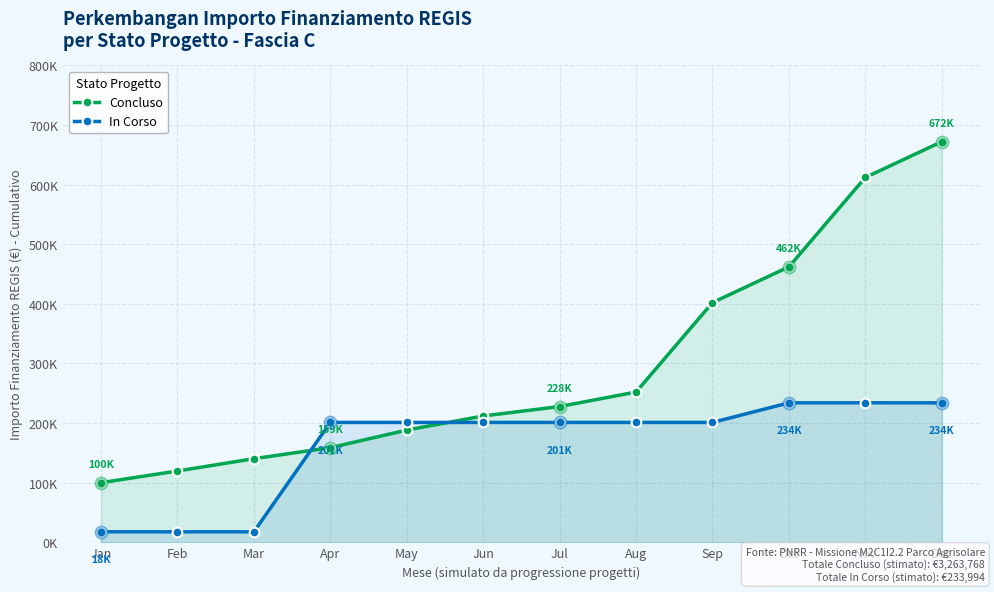

Is the value of Concluso at Dec greater than the value of In Corso at Sep?

Yes